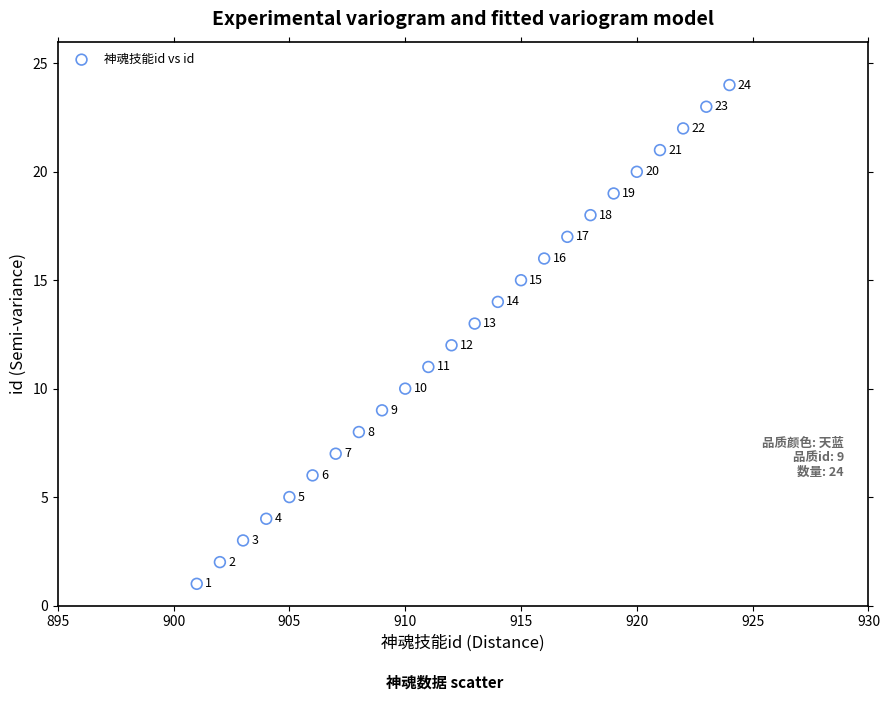

What Y value in the scatter plot is closest to 12?

12